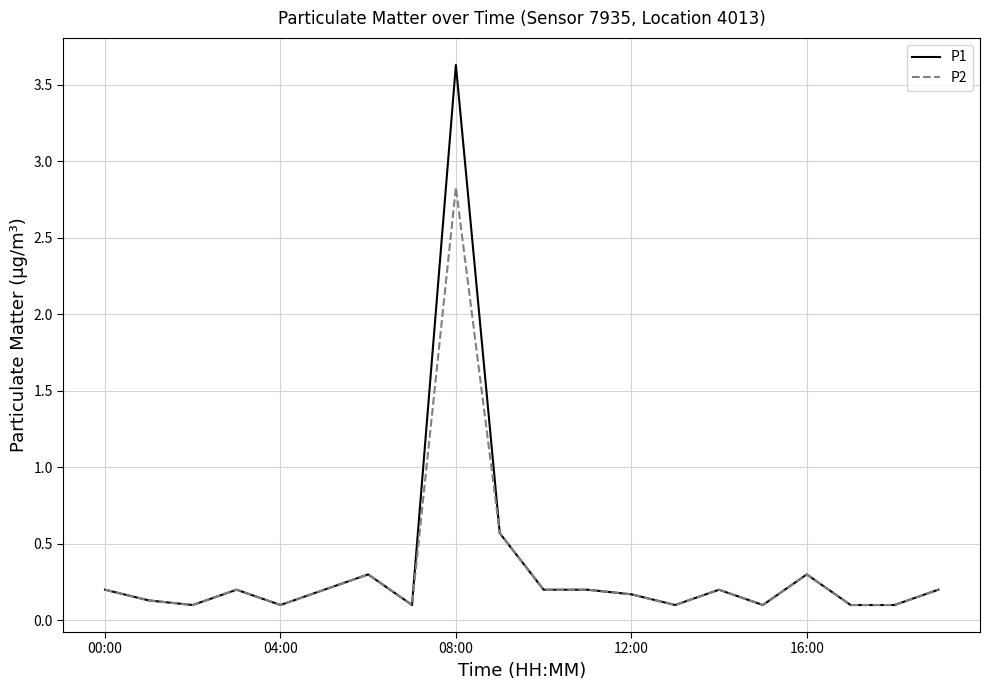

Which series has the widest spread of values?

P1